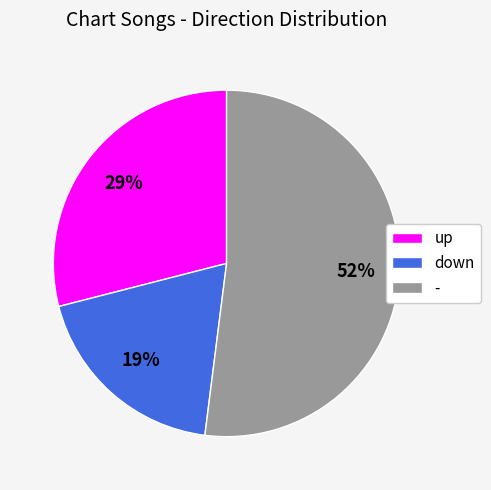

What is the majority slice?

-